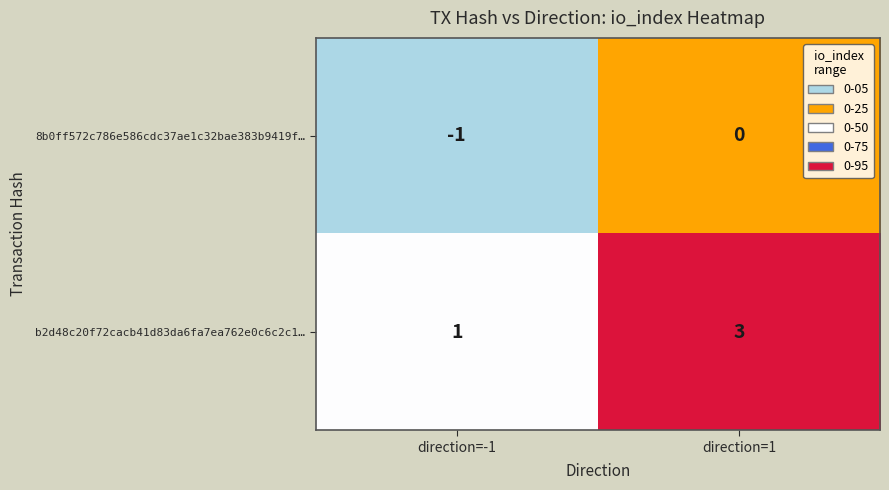

Which series has the largest total across all categories?

b2d48c20f72cacb41d83da6fa7ea762e0c6c2c1…